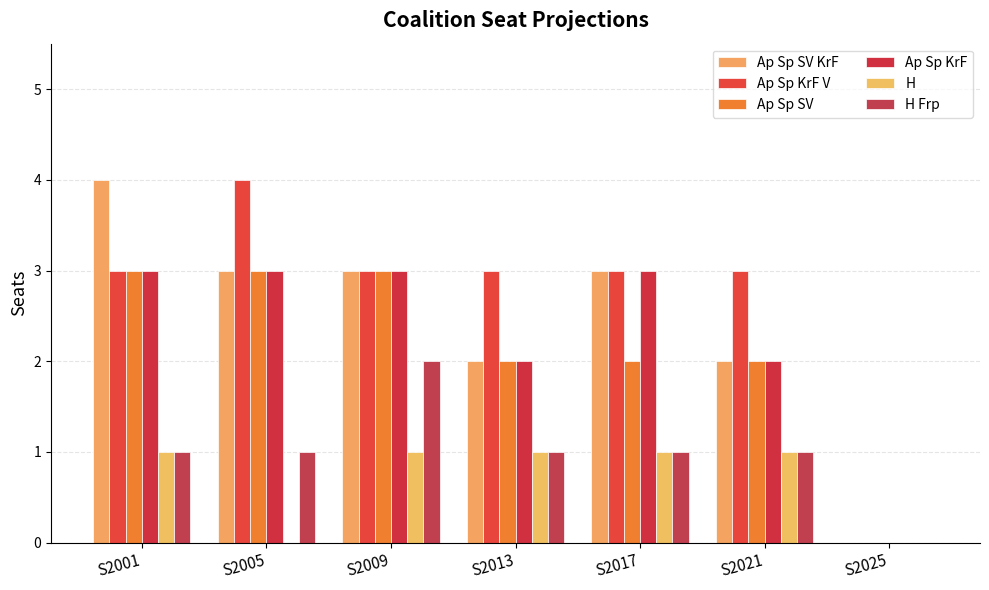

How many distinct data groups are displayed?

6